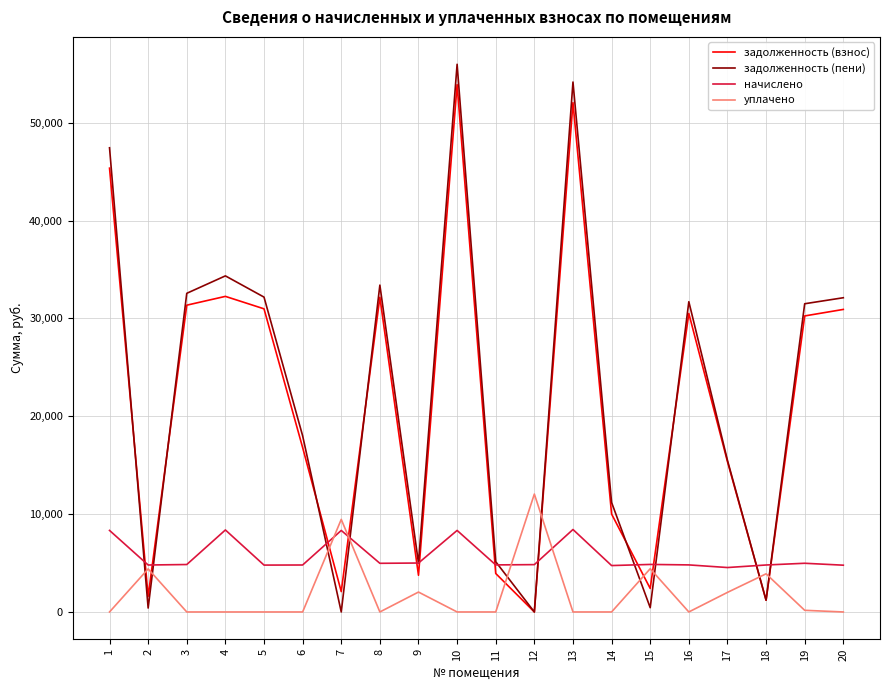

Read the начислено value at 19.

4976.9